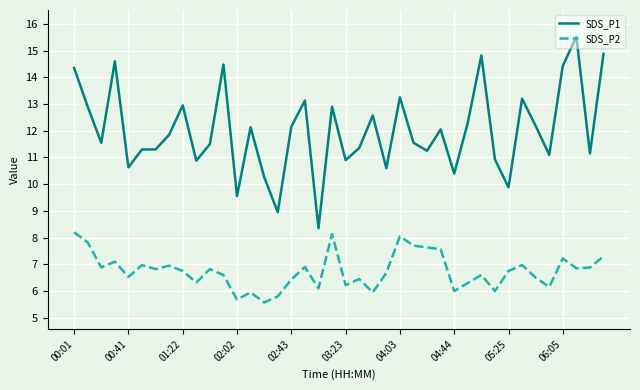

What are all the series names shown in the legend?

SDS_P1, SDS_P2